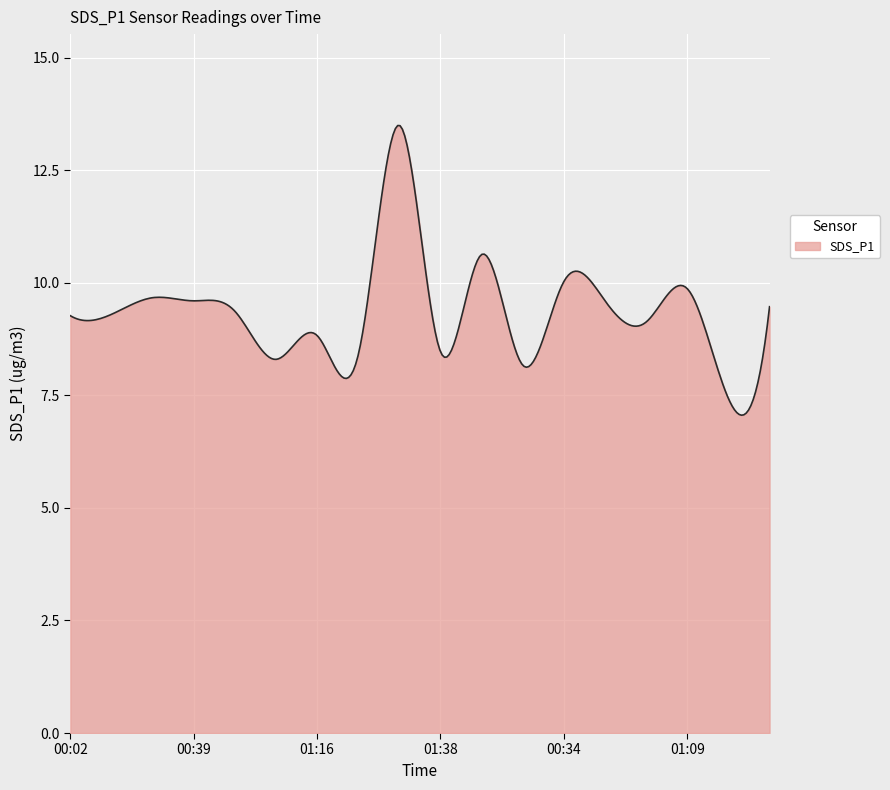

What is the difference between the maximum and minimum values?

6.4